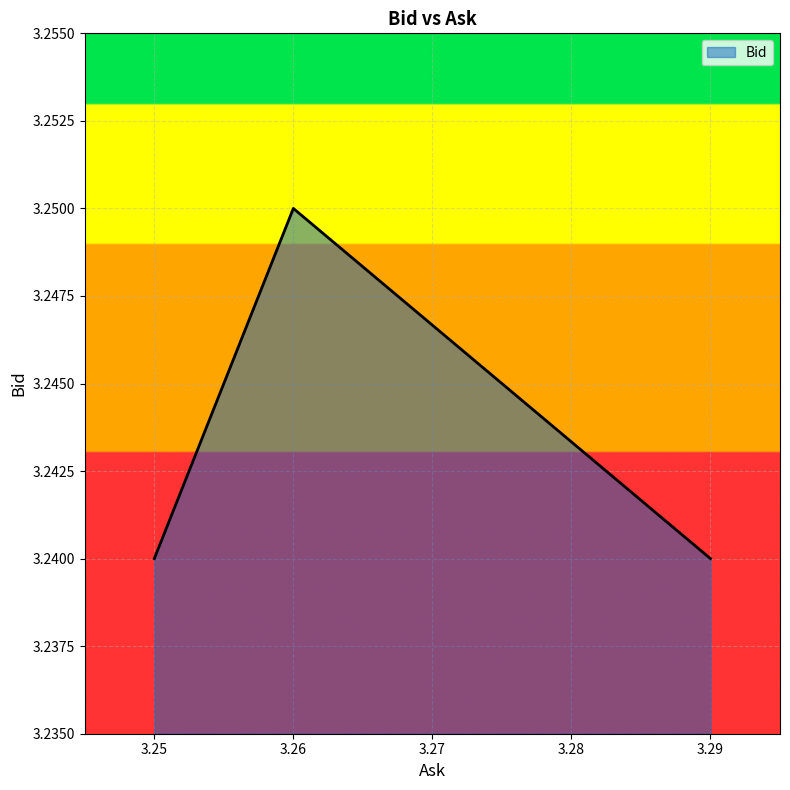

Which has a higher value, 3.26 or 3.29?

3.26